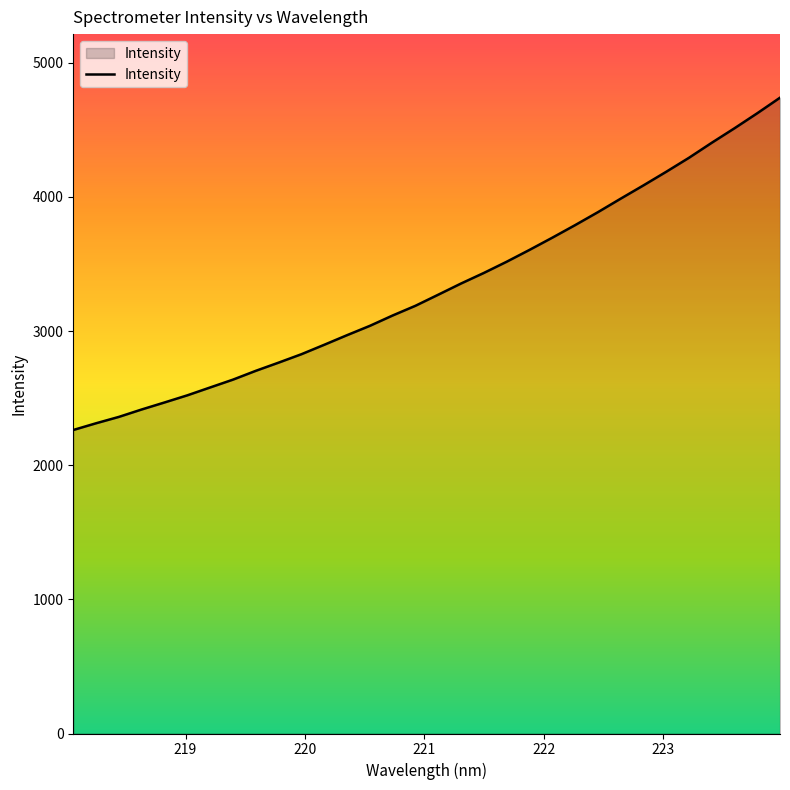

What is the maximum value shown in the chart?

4739.4